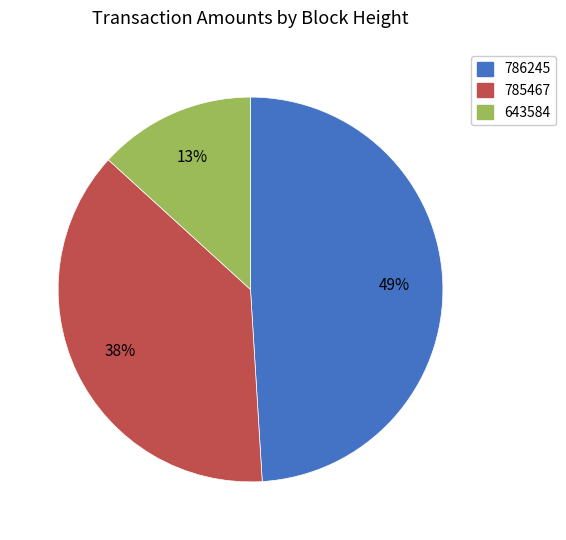

Which has a higher value, 785467 or 643584?

785467